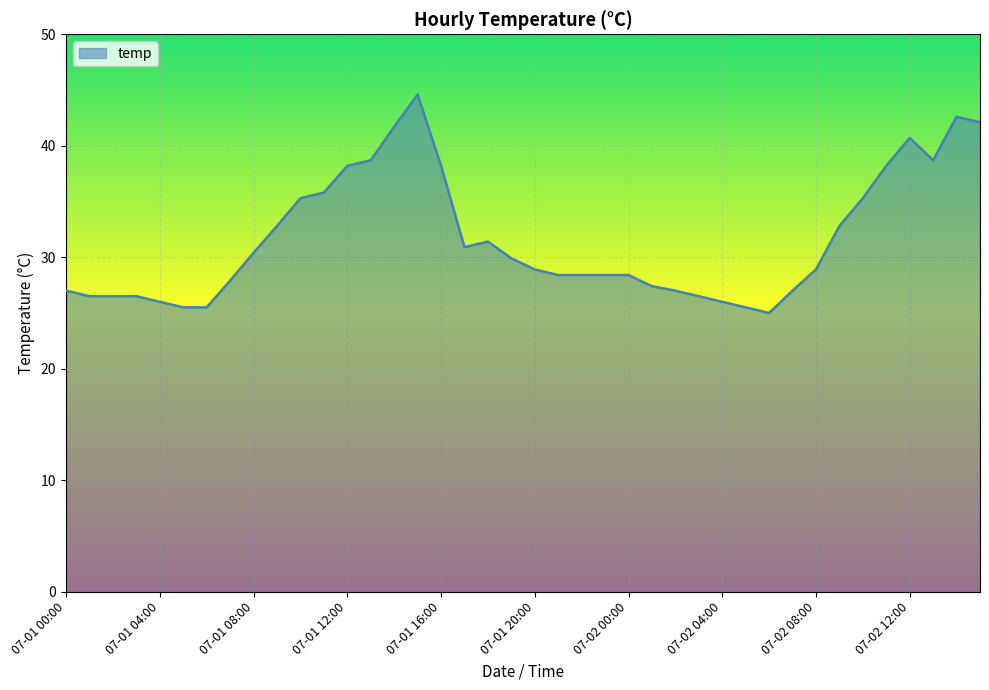

What is the difference between the maximum and minimum values?

19.6